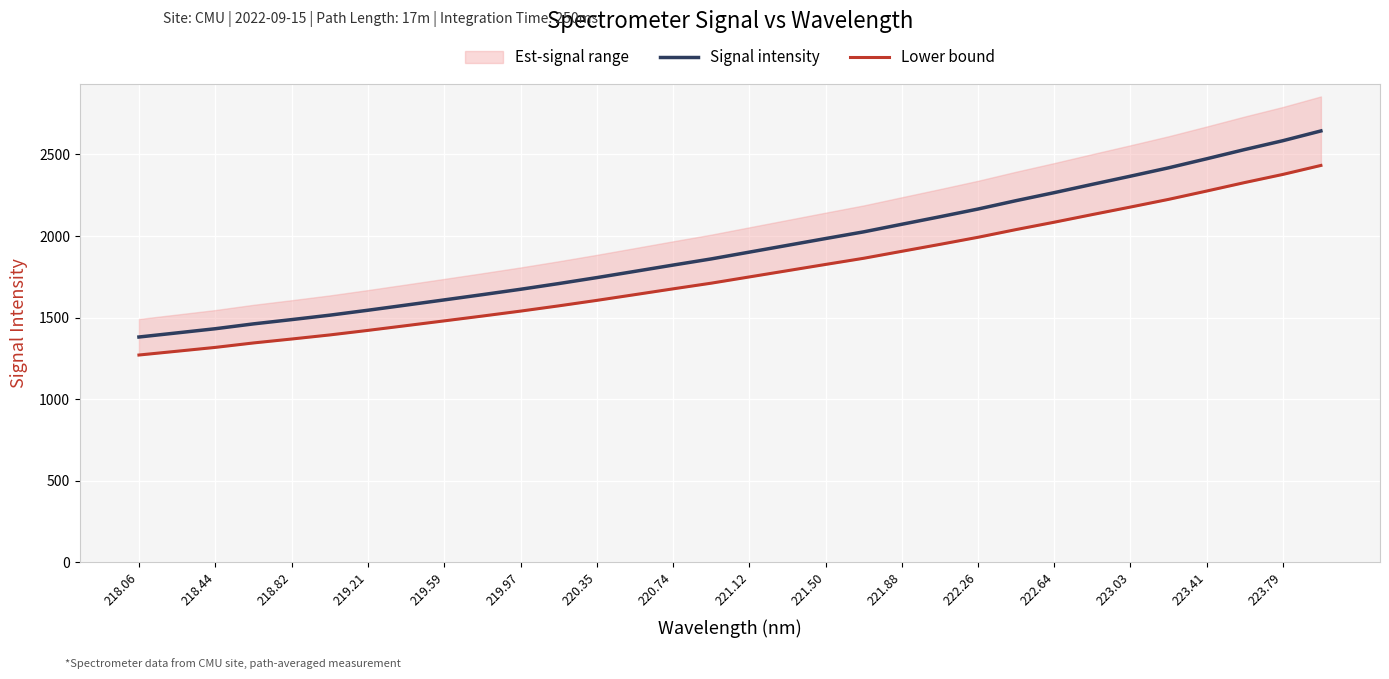

True or false: Signal intensity and Lower bound cross at least once.

False